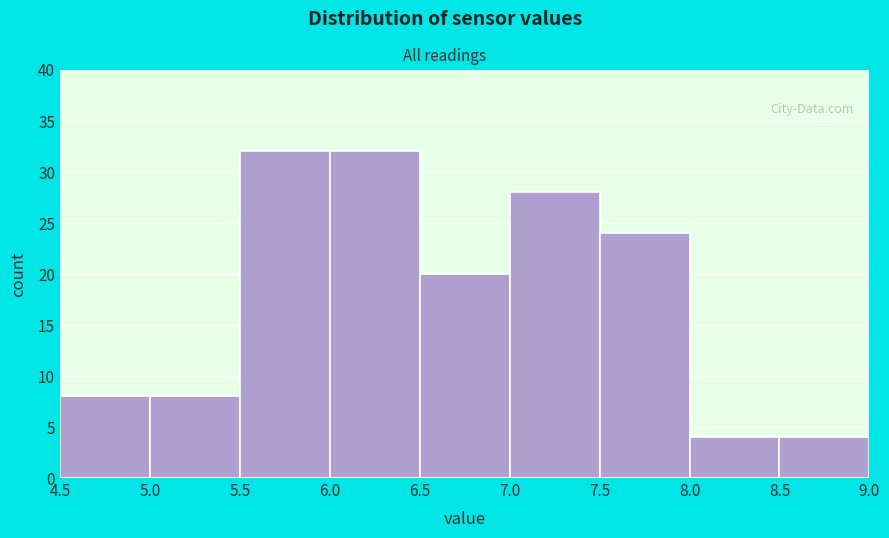

What is the height of the bar covering 5.5 to 6.0 on the x-axis? The values are not printed on the chart, so give them approximately, as read against the axis.

32